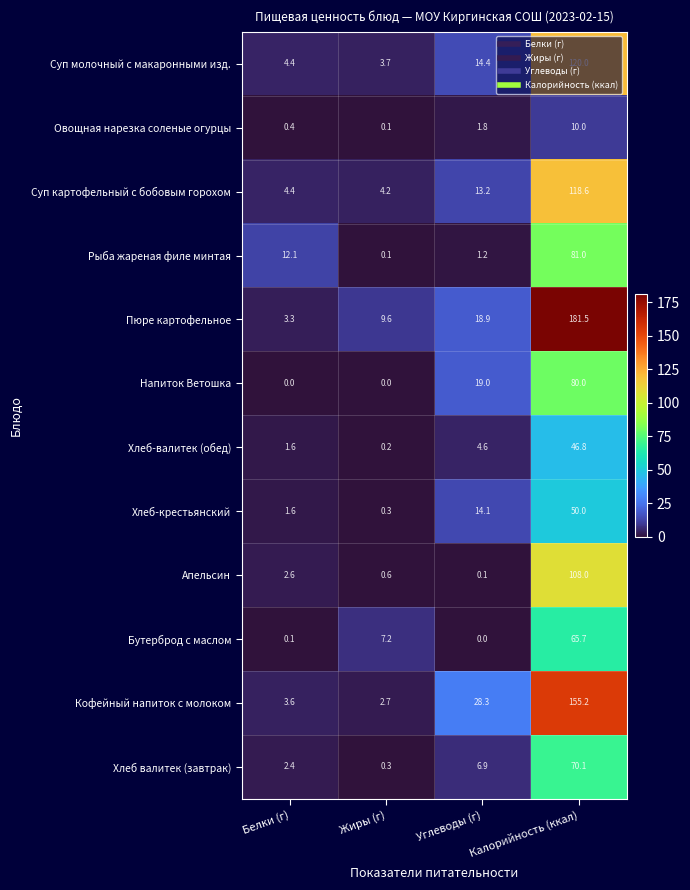

Which series changed the most between Жиры (г) and Углеводы (г)?

Кофейный напиток с молоком